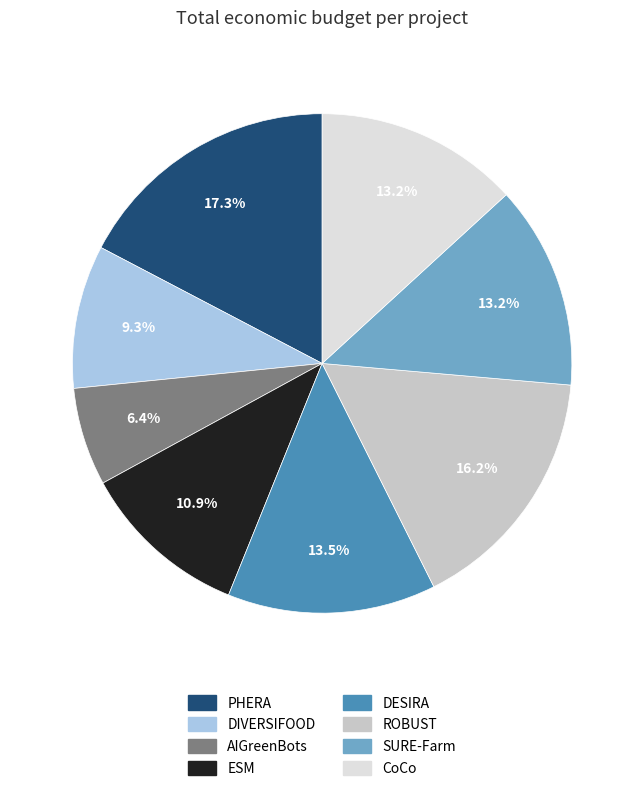

To the nearest percent, what is the average slice percentage?

12%